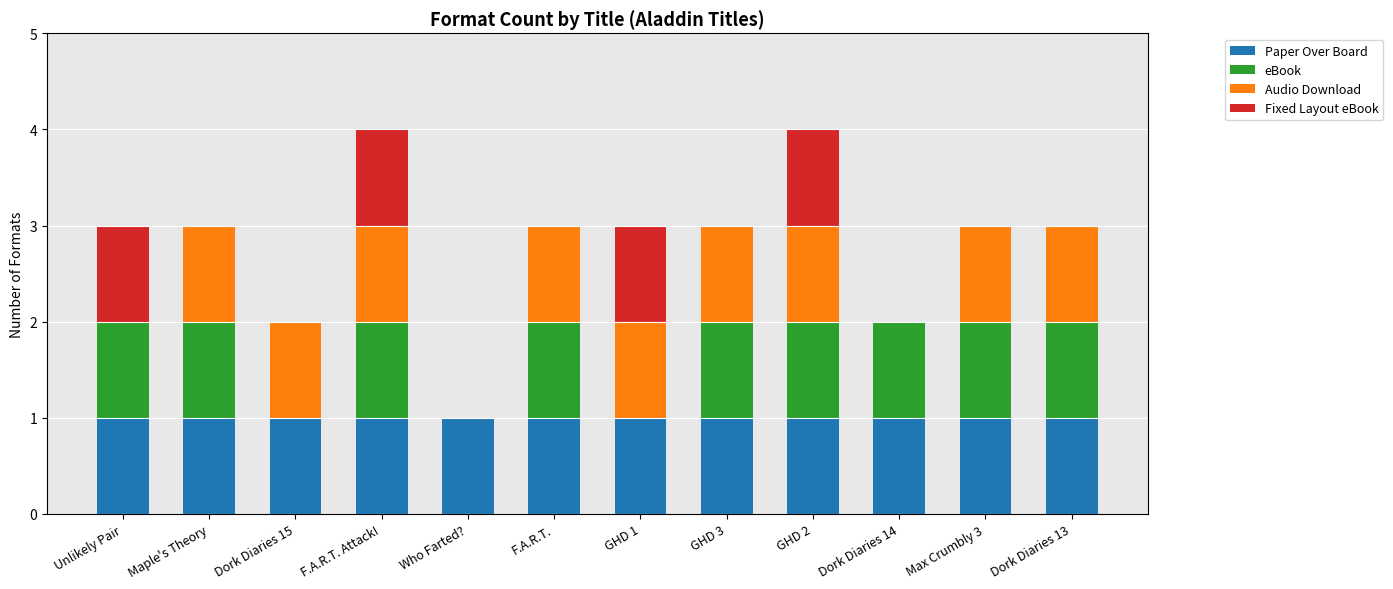

Is it true that Paper Over Board equals 1 at Unlikely Pair?

True